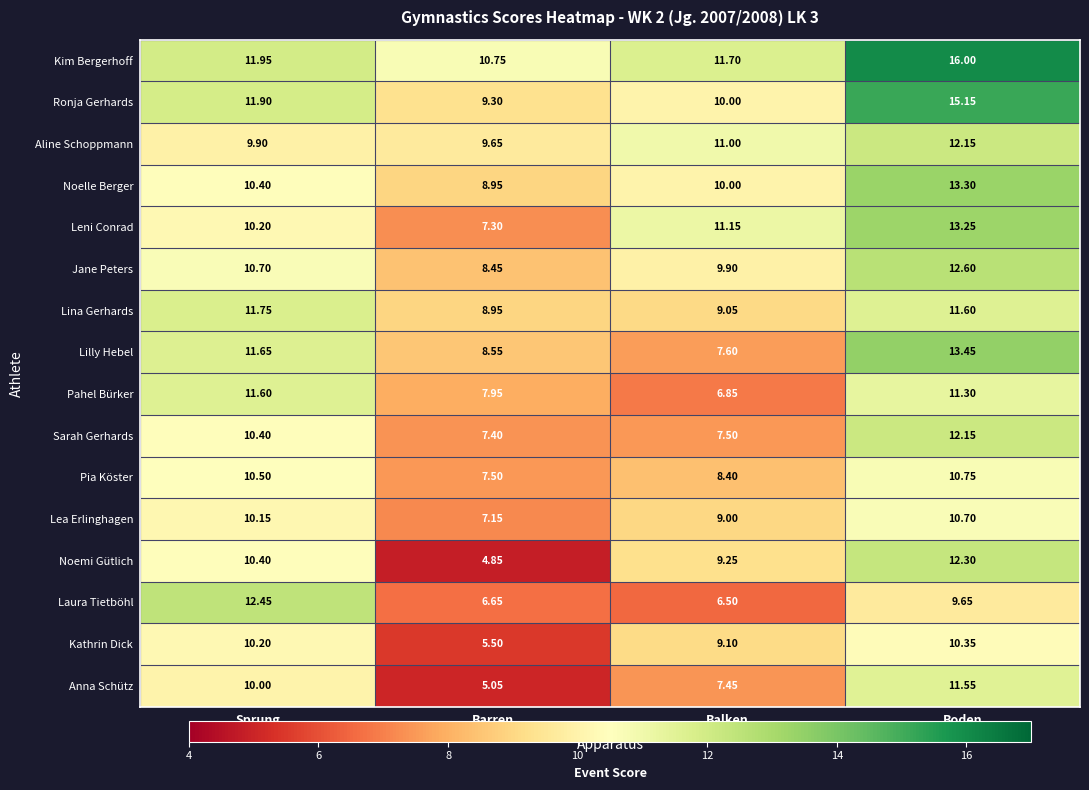

Which label corresponds to the largest value in the chart?

Boden